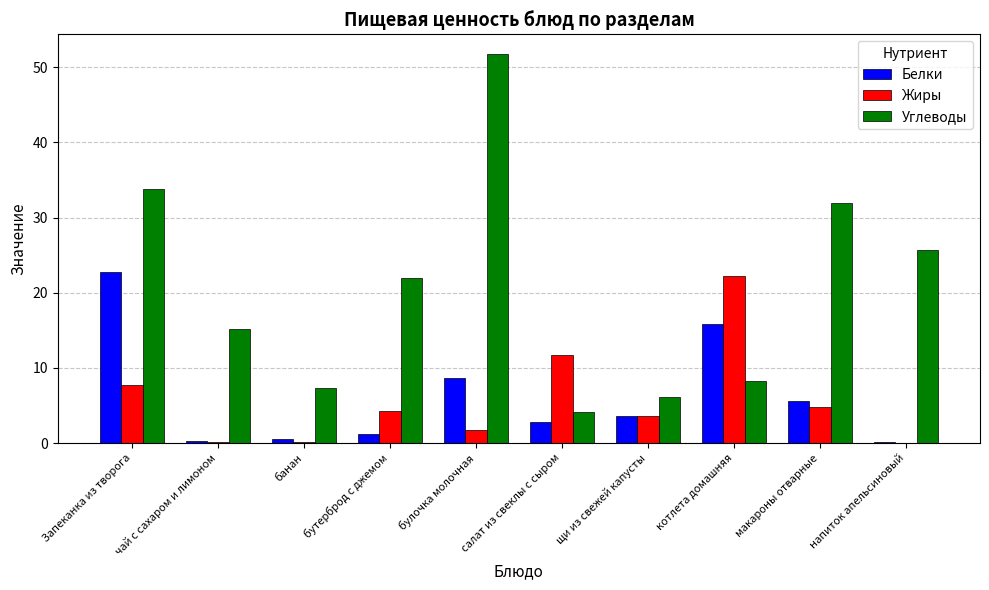

Which series changed the most between чай с сахаром и лимоном and бутерброд с джемом?

Углеводы